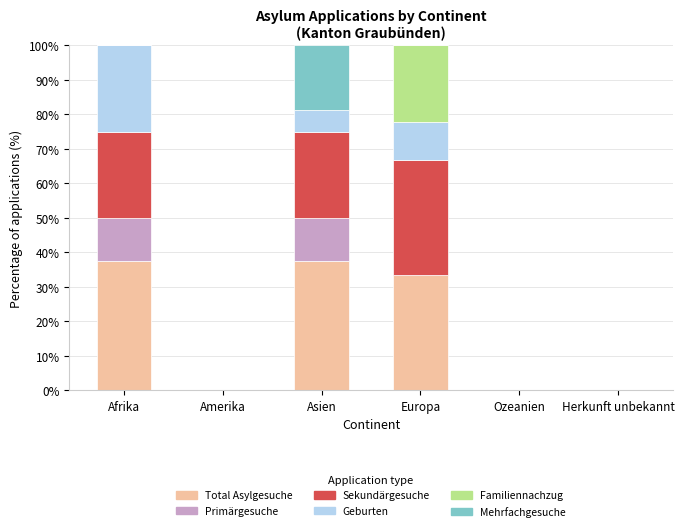

What is the highest value of the Total Asylgesuche series?

37.5